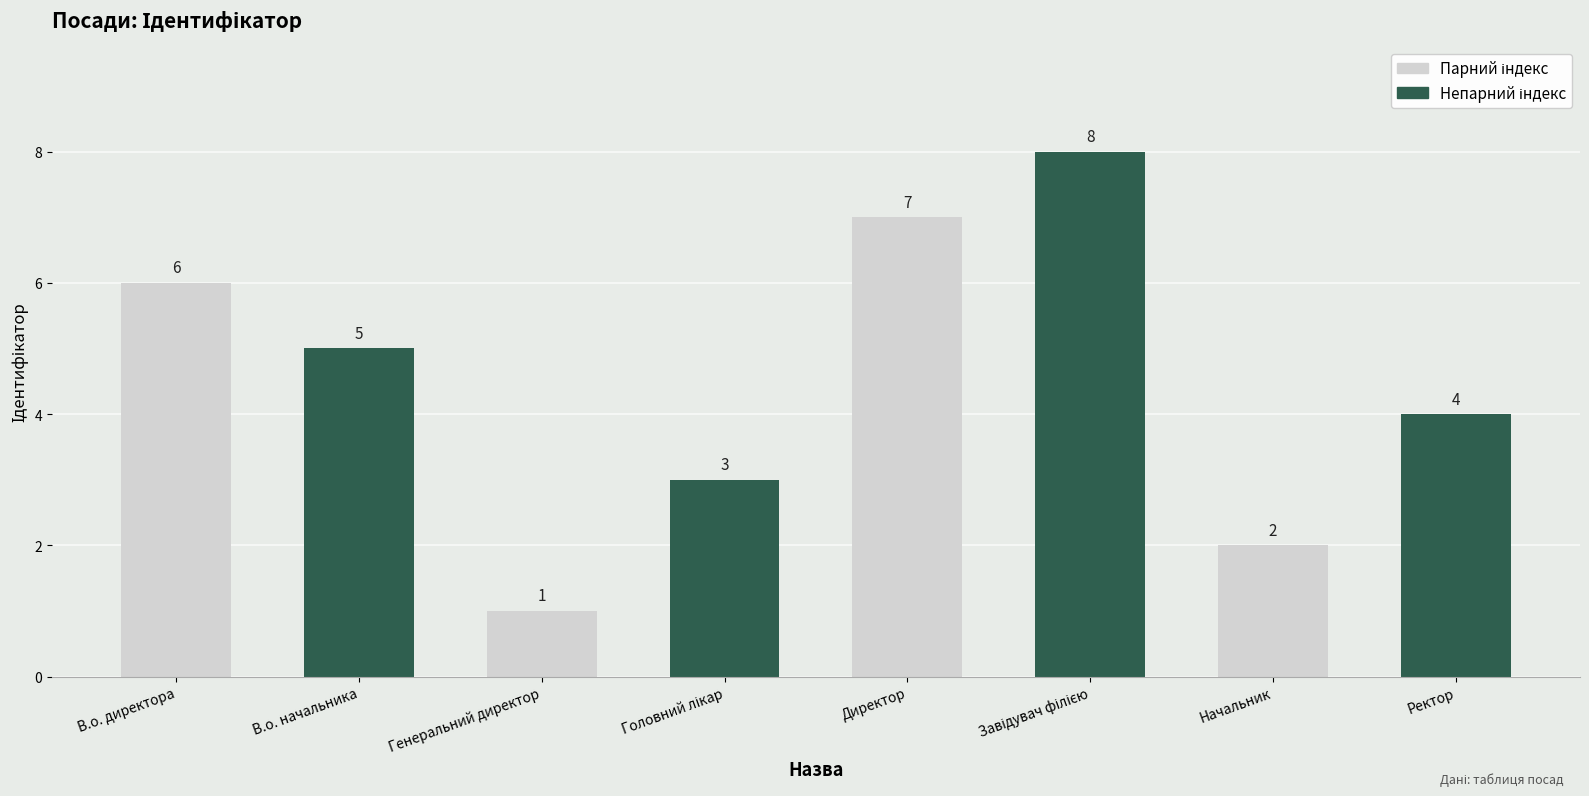

Which category has the lowest value across all series?

Генеральний директор